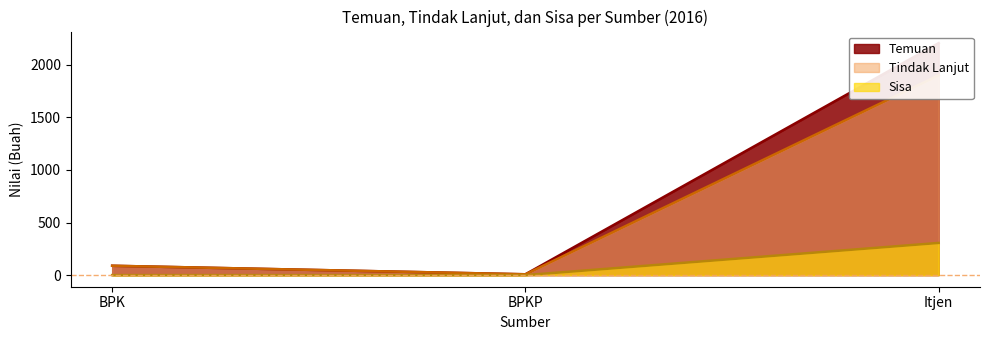

What is the difference between the maximum and second lowest values in the Temuan series?

2116